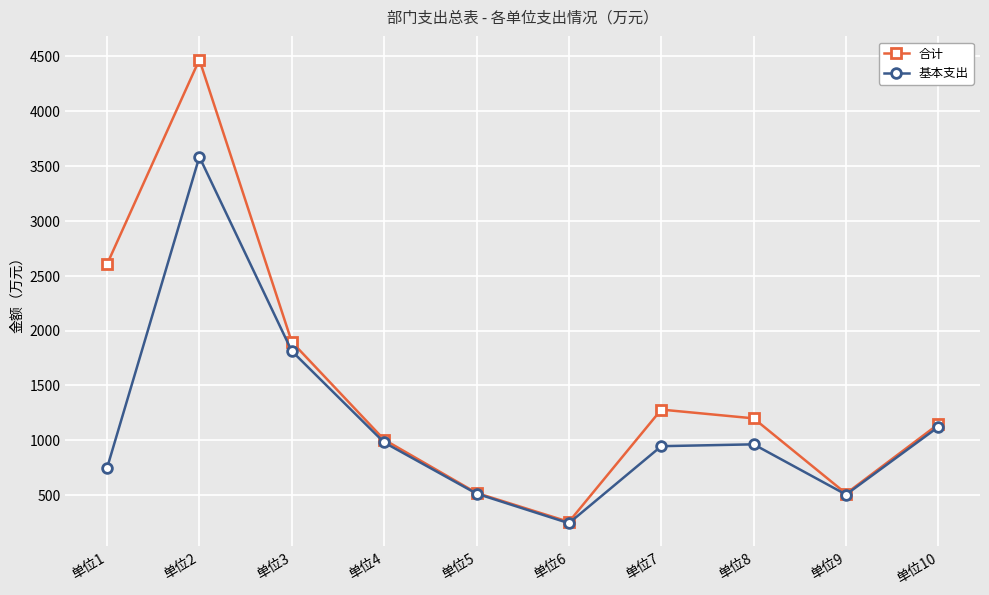

At how many categories does at least one series exceed 1323?

3